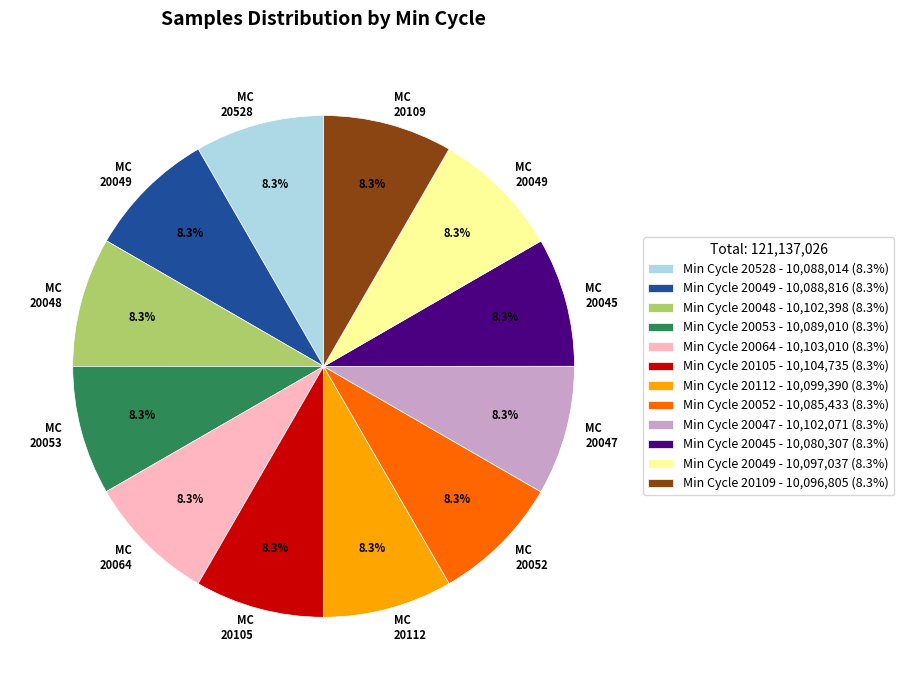

Count the number of slices in the pie.

12